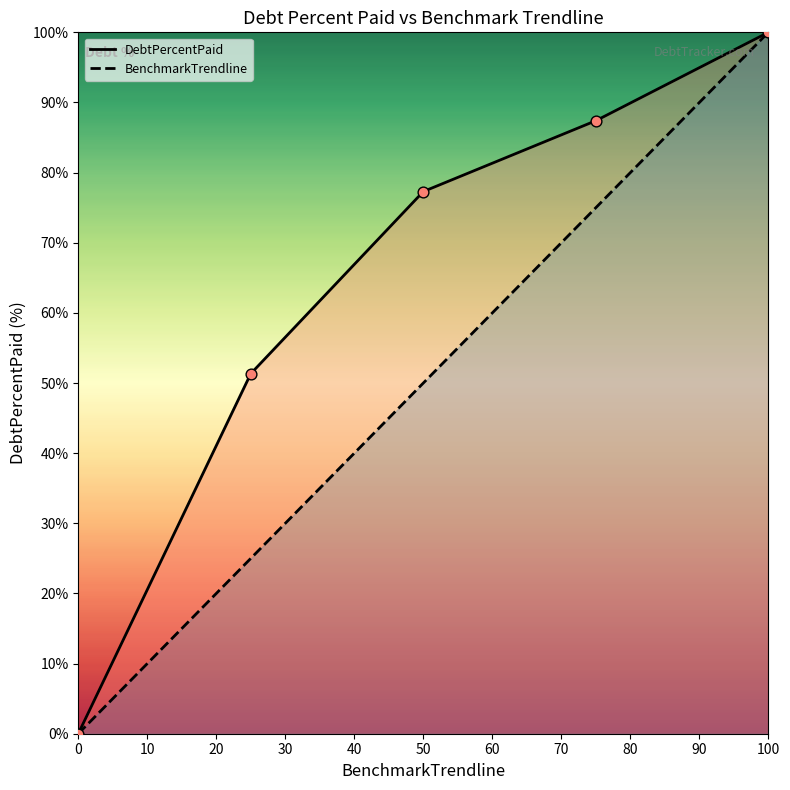

Which series reaches the minimum Y coordinate?

DebtPercentPaid